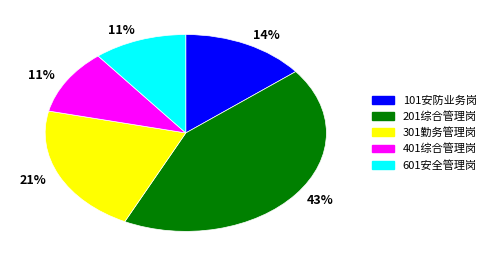

To the nearest percent, what is the difference between the largest and smallest slice percentages?

32%